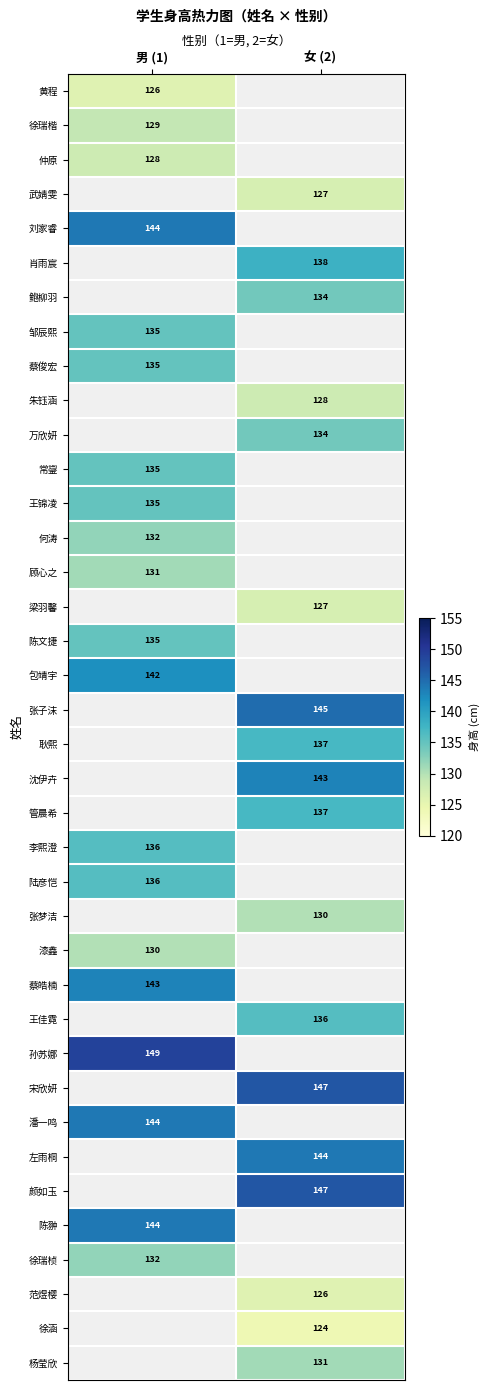

Is it true that 武婧雯 equals 218 at 女 (2)?

False